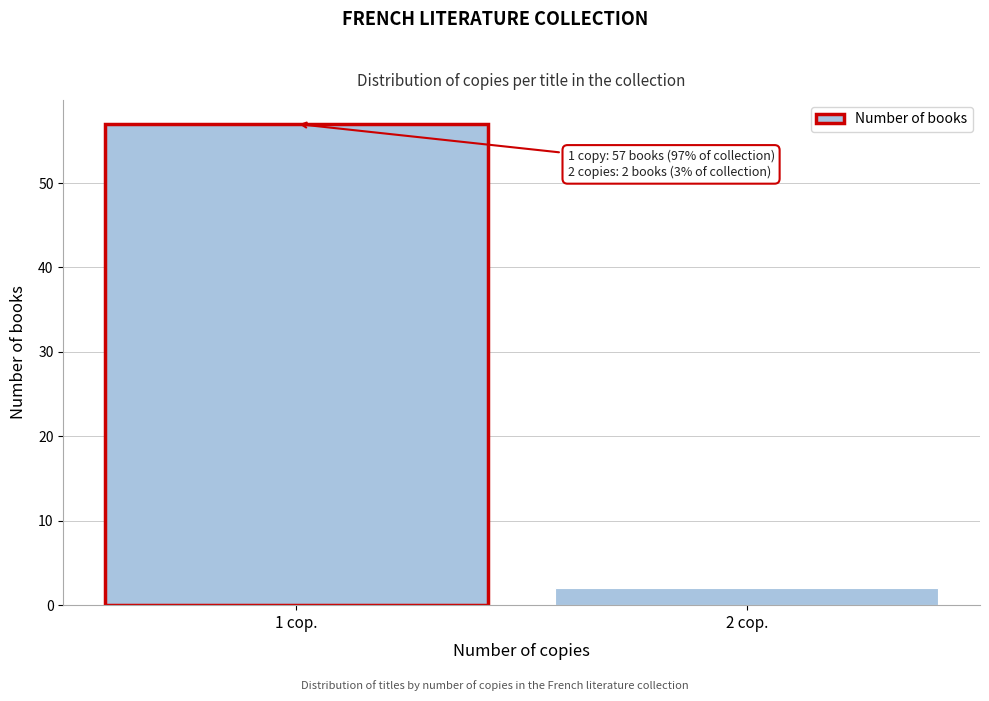

Reading right to left, list all the values displayed in this chart.

2	57